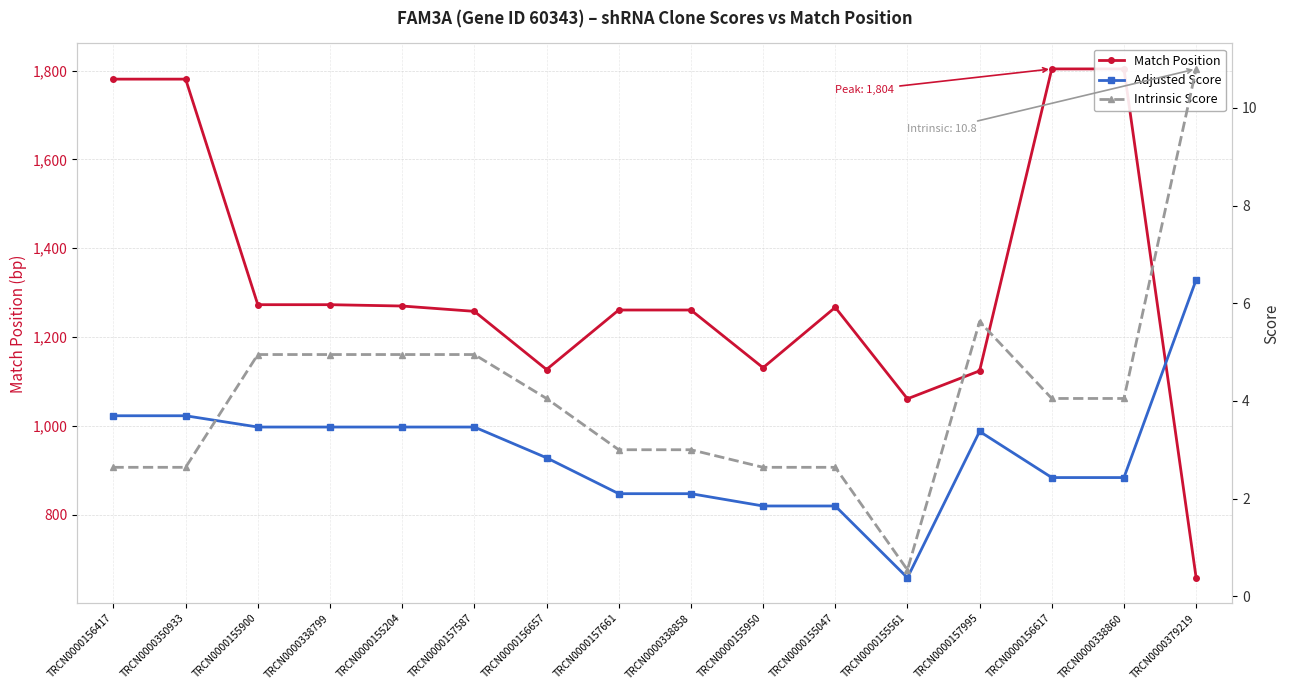

True or false: Match Position has a value of 1781.0 at TRCN0000156417.

True